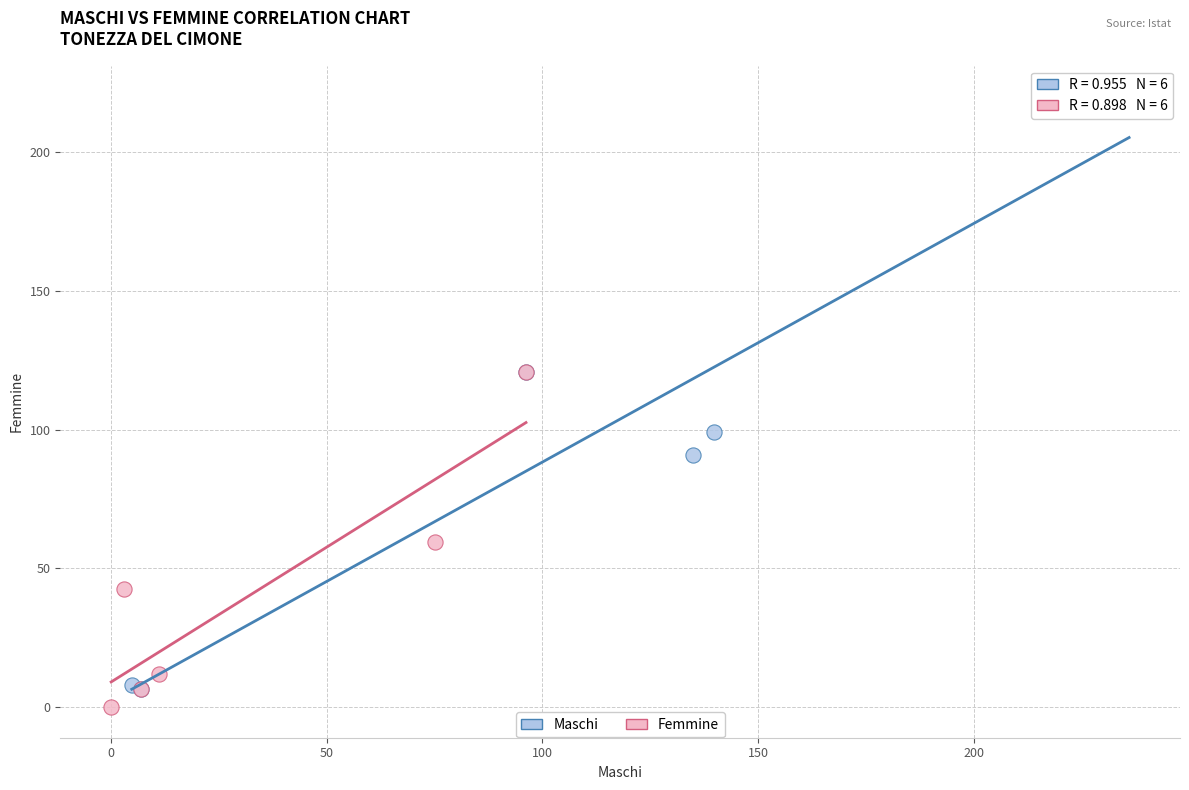

Which series contains the highest Y value?

Maschi